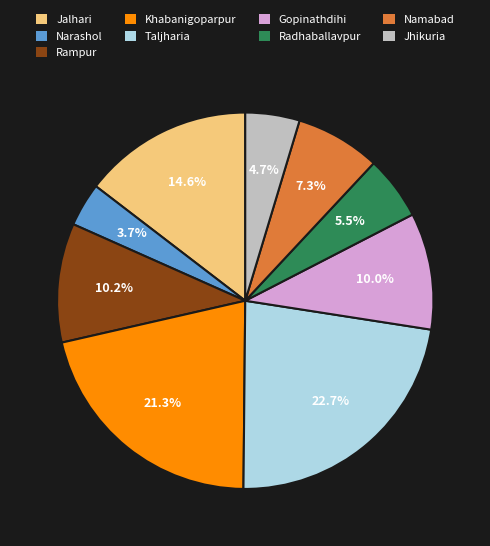

Is there a majority slice in this chart?

No